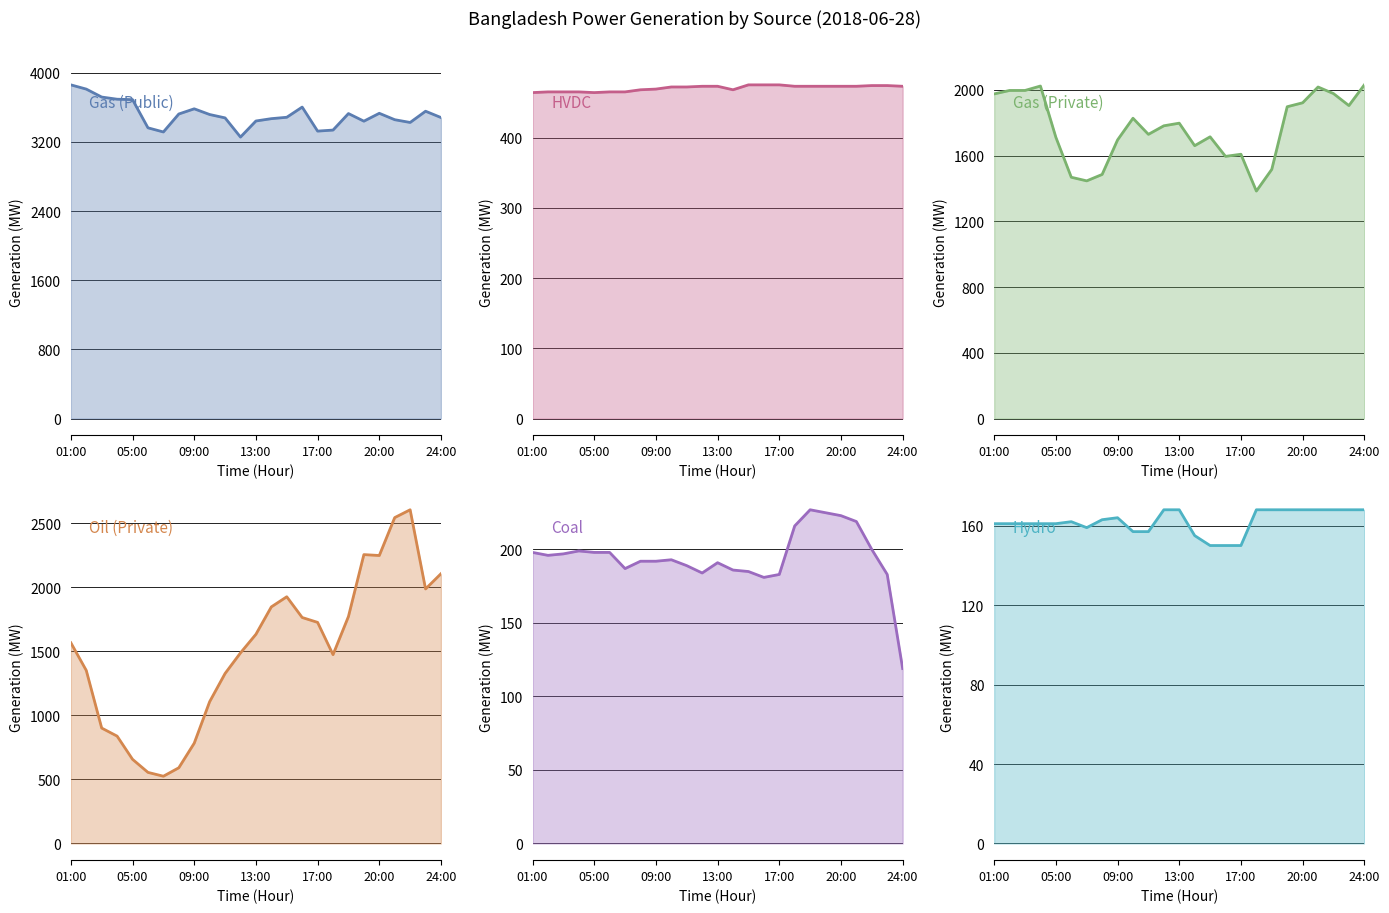

Reading left to right, list all the values displayed in this chart.

Gas (Public): 3861	3812	3720	3695	3690	3364	3316	3524	3584	3518	3479	3257	3443	3470	3486	3604	3326	3338	3529	3441	3532	3458	3426	3556	3483
HVDC: 464	465	465	465	464	465	465	468	469	472	472	473	473	468	475	475	475	473	473	473	473	473	474	474	473
Gas (Private): 1975	1996	1996	2023	1711	1468	1446	1485	1695	1827	1729	1781	1797	1660	1714	1595	1608	1384	1516	1897	1921	2017	1977	1904	2030
Oil (Private): 1567	1351	901	838	657	555	525	591	783	1107	1327	1488	1633	1847	1926	1764	1726	1474	1772	2255	2248	2544	2605	1987	2106
Coal: 198	196	197	199	198	198	187	192	192	193	189	184	191	186	185	181	183	216	227	225	223	219	200	183	119
Hydro: 161	161	161	161	161	162	159	163	164	157	157	168	168	155	150	150	150	168	168	168	168	168	168	168	168